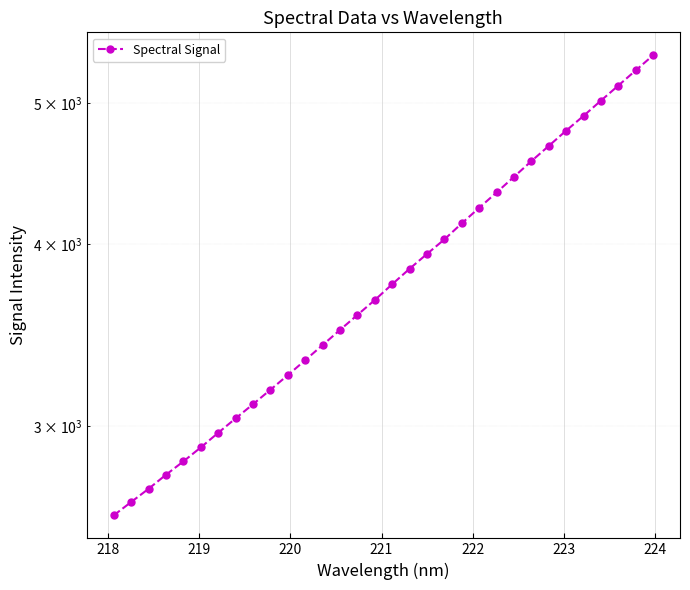

What is the smallest value displayed?

2604.5